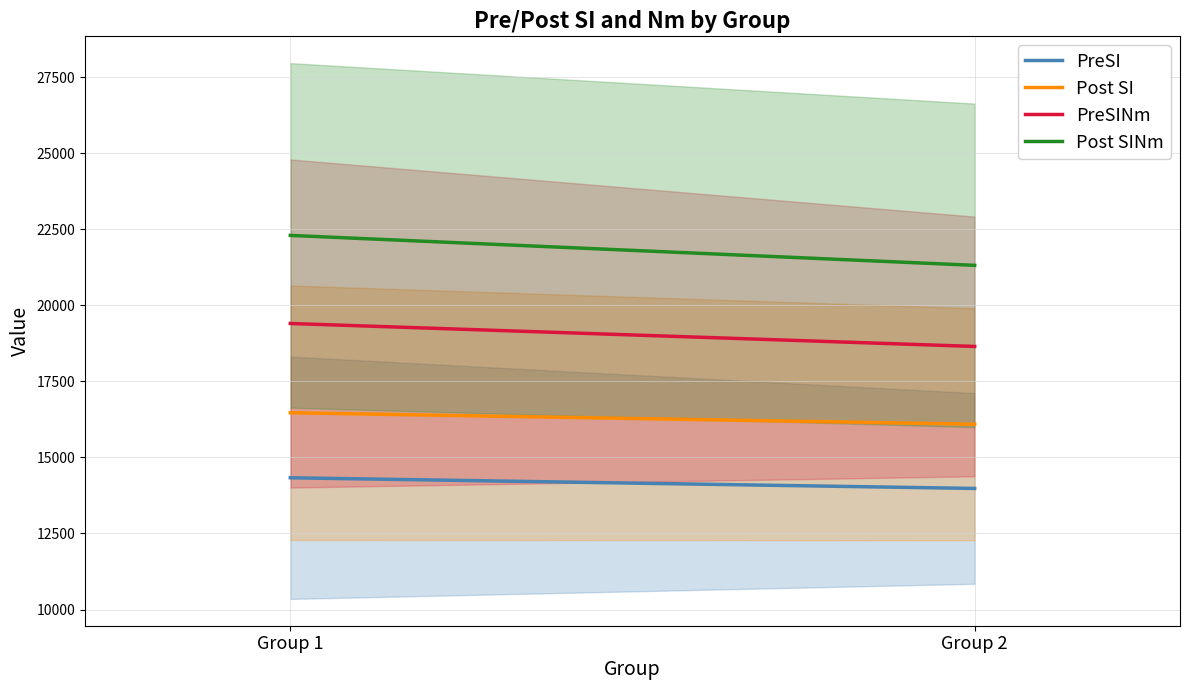

What are all the series names shown in the legend?

PreSI, Post SI, PreSINm, Post SINm